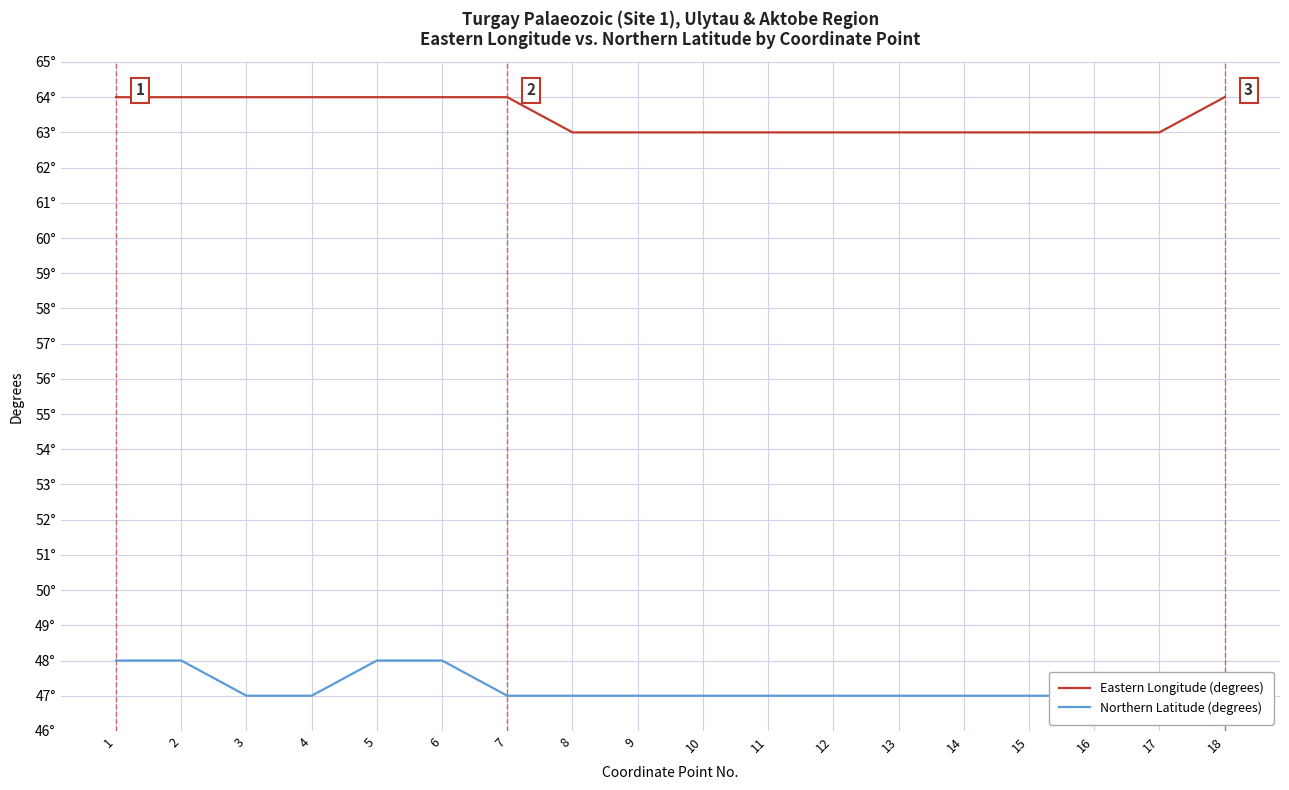

Which category has the lowest value across all series?

3